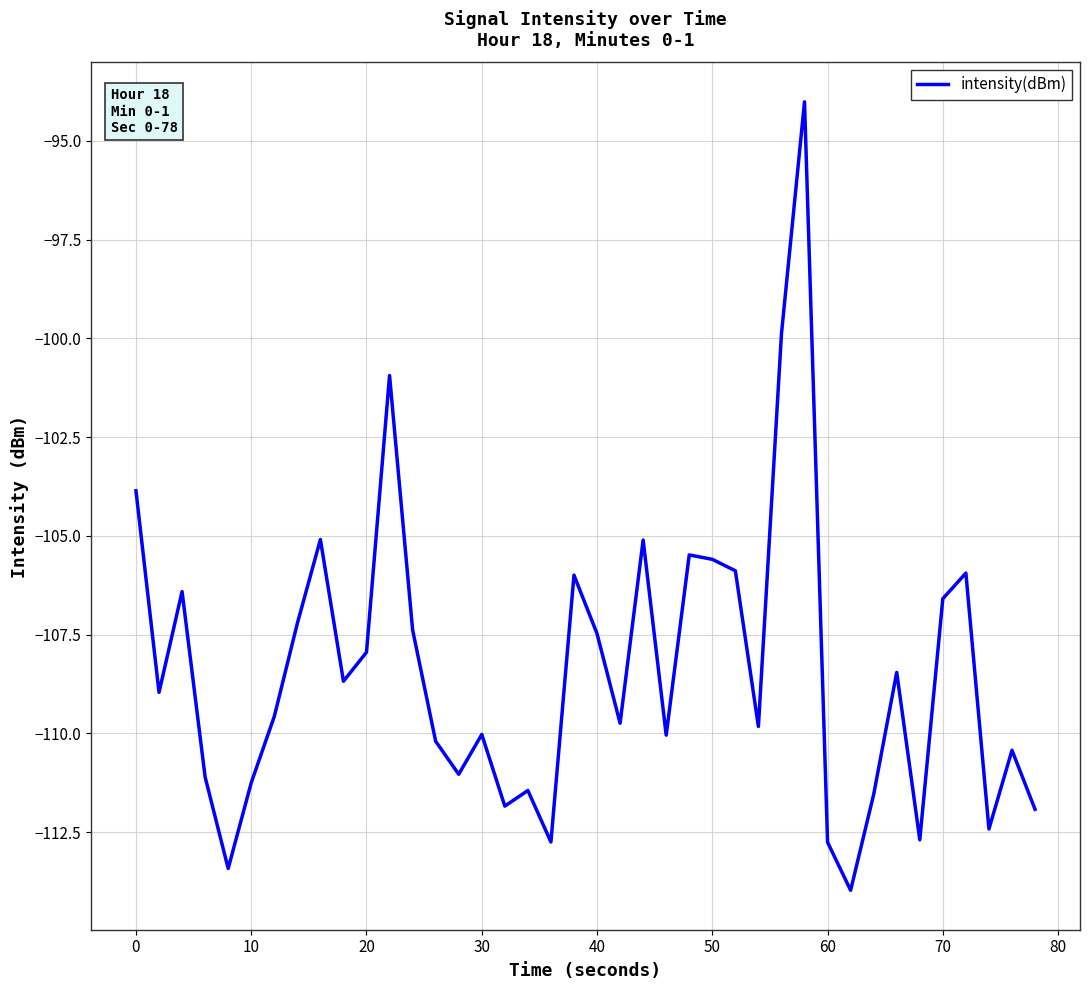

What is the difference between the maximum and minimum values?

20.0